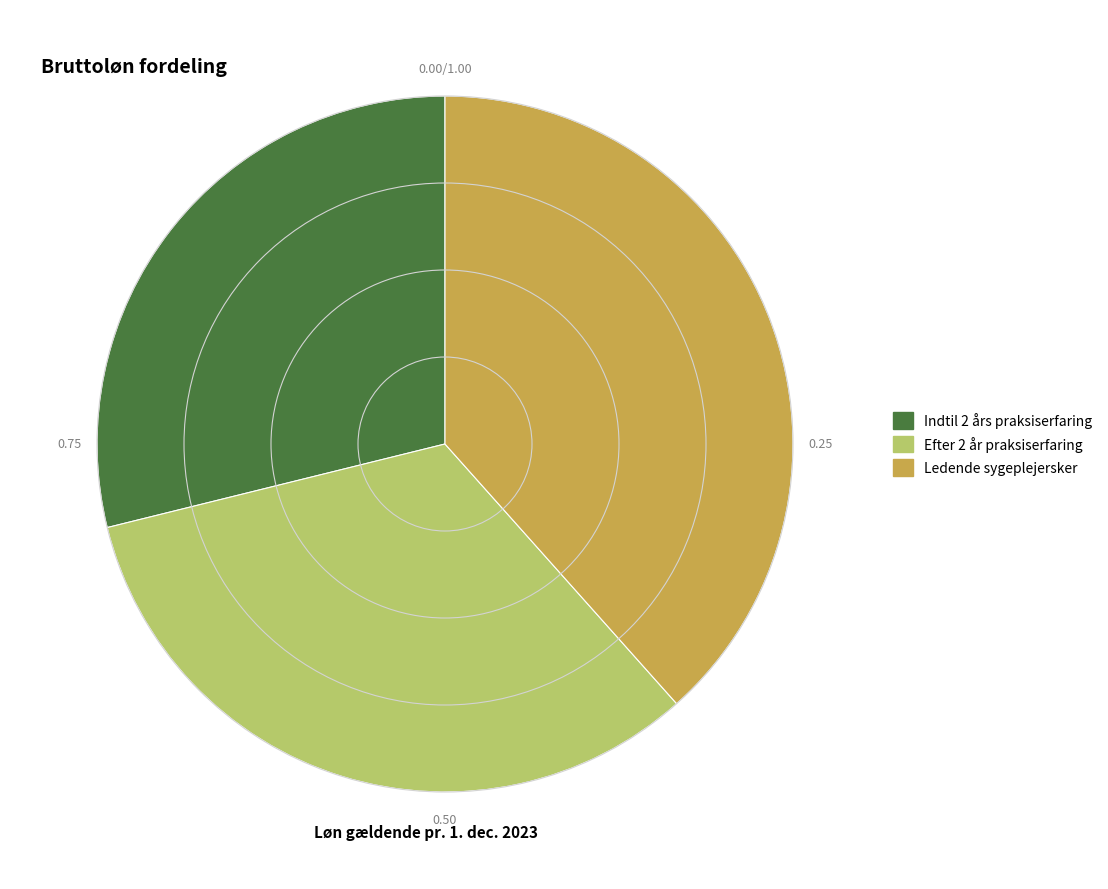

Is there any slice that represents more than half of the pie?

No